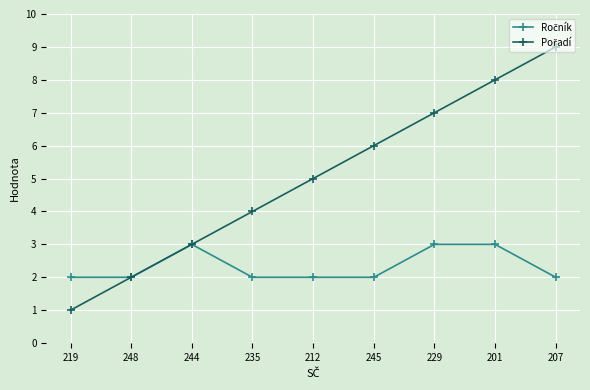

What is the total value across all series at 248?

4